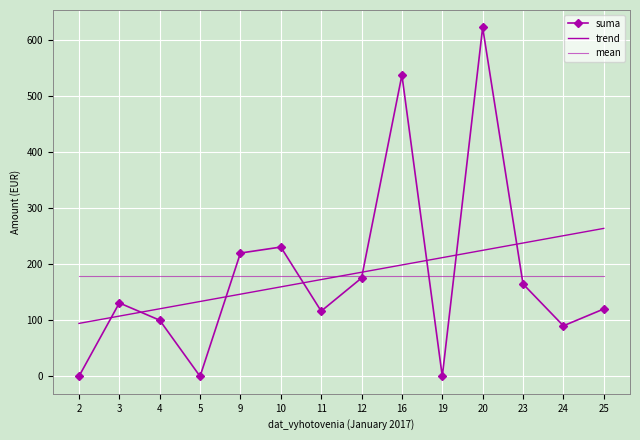

True or false: suma has more than 1 interior local peaks.

True